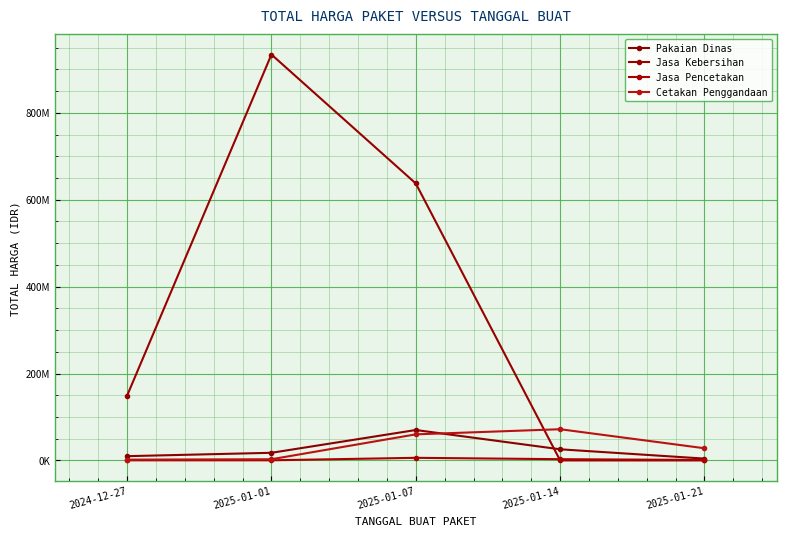

Which series has the largest range (max minus min)?

Jasa Kebersihan